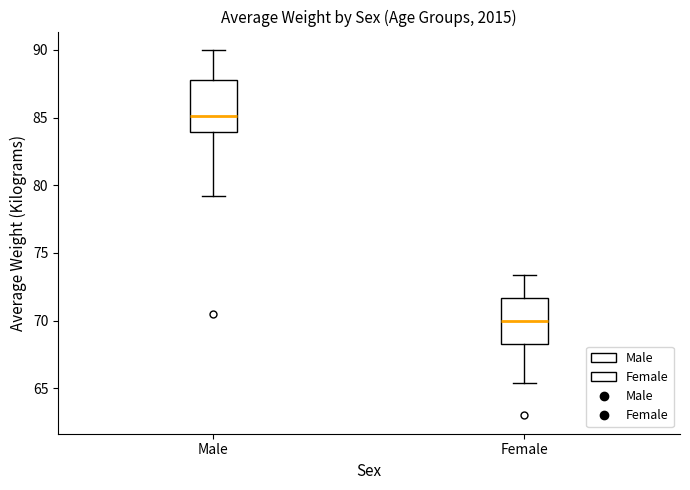

Reading left to right, read every box against the y-axis: the position of its median line, the range the box covers, and the ends of its whiskers. The values are not printed on the chart, so give them approximately, as read against the axis.

Male: median 85.0, box 84.0 to 88.0, whiskers 79.0 to 90.0
Female: median 70.0, box 68.5 to 71.5, whiskers 65.5 to 73.5